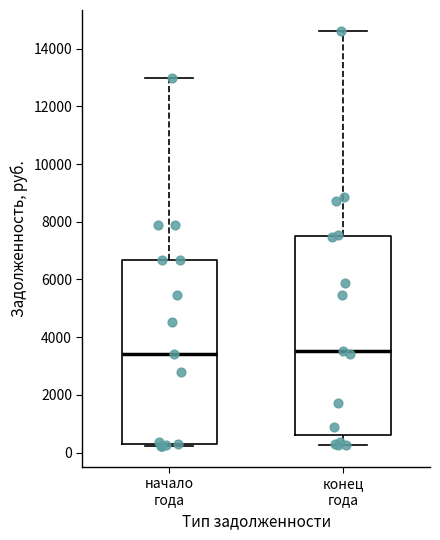

Reading left to right, transcribe this box plot: for each box, give where its median line is, the range the box spans, and where its two whiskers end, as read against the y-axis. The values are not printed on the chart, so give them approximately, as read against the axis.

начало года: median 3400, box 200 to 6600, whiskers 200 (just below the box's lower edge) to 13000
конец года: median 3600, box 600 to 7600, whiskers 200 to 14600